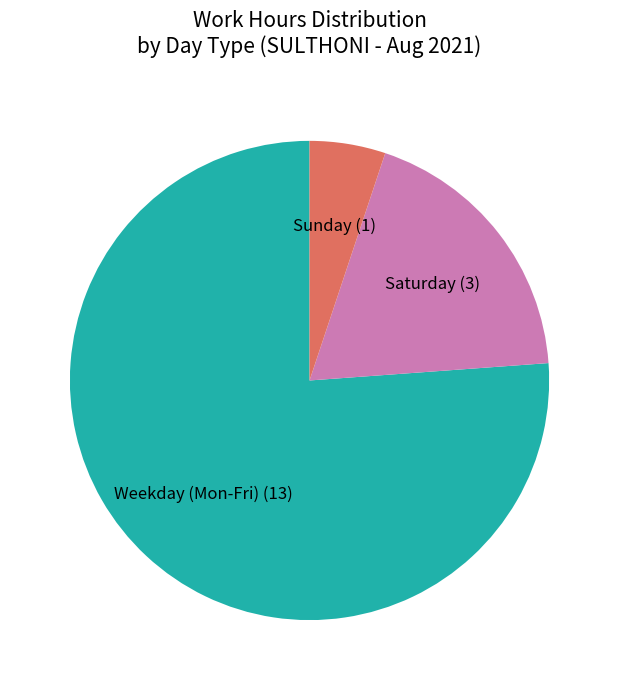

The Weekday (Mon-Fri) (13) slice represents 76% of the pie. True or false?

True